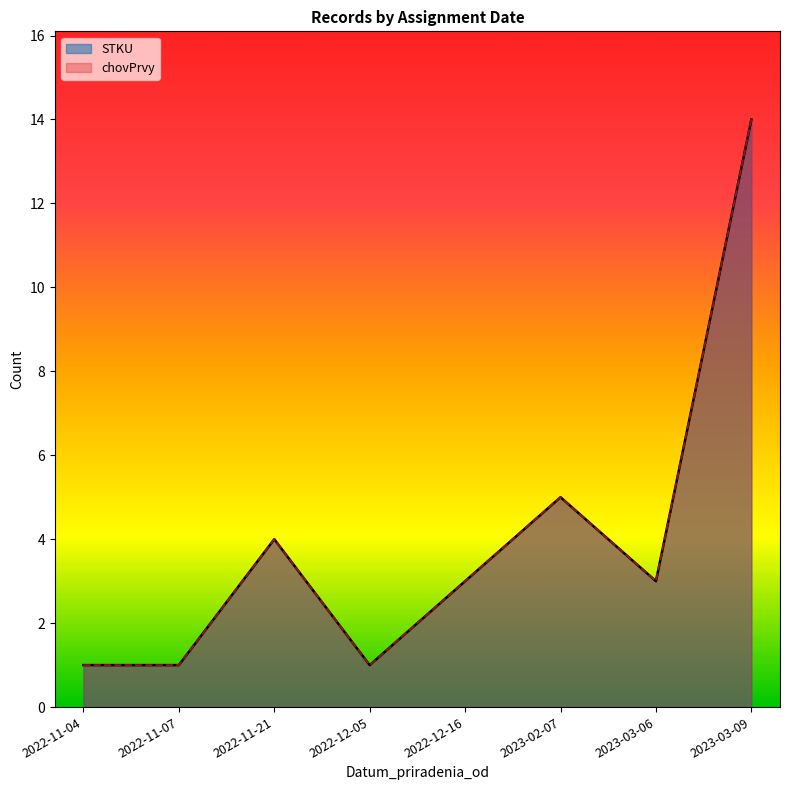

True or false: STKU and chovPrvy cross at least once.

False